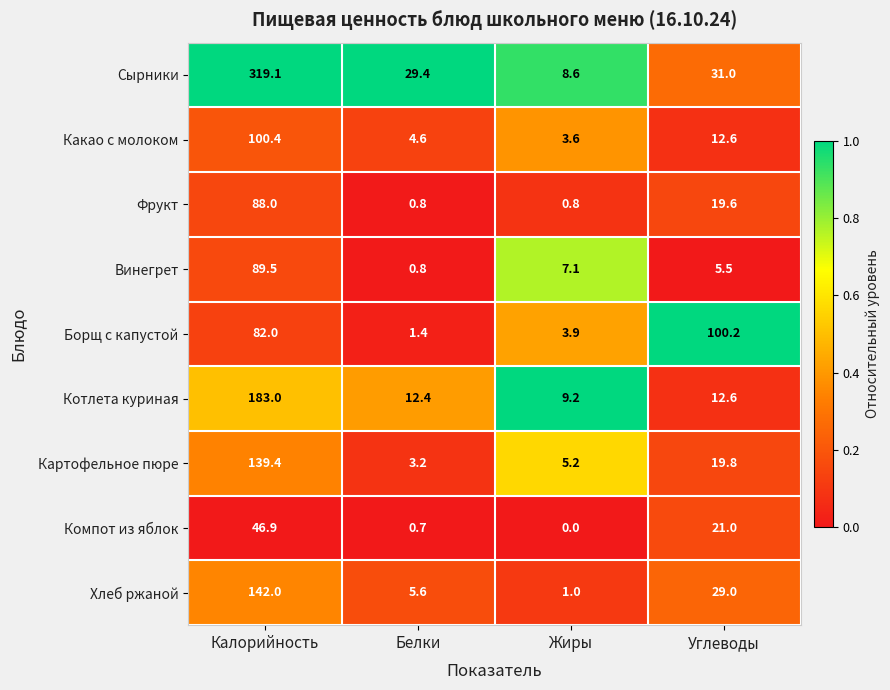

What is the greatest value displayed?

319.1